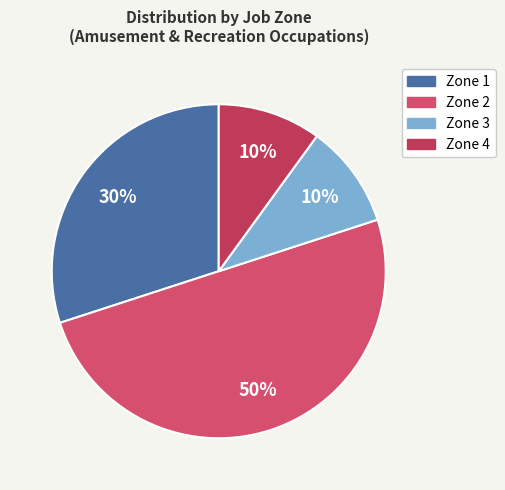

How many segments does this pie chart have?

4